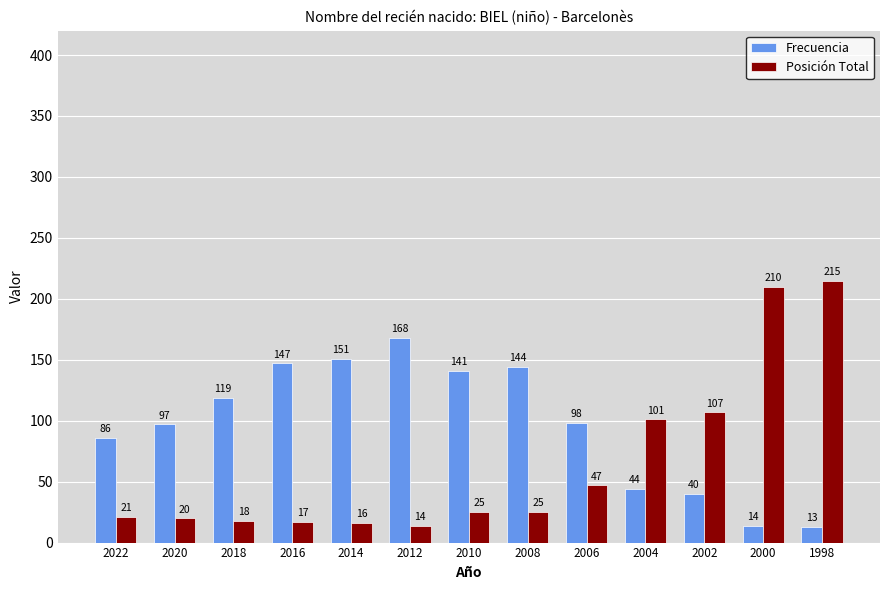

What is the sum of the Frecuencia values at 2016 and 2000?

161